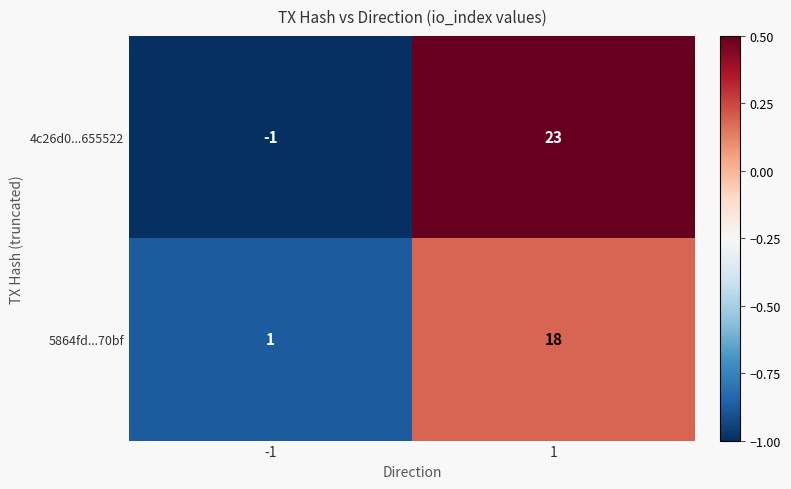

Reading left to right, list all the values displayed in this chart.

4c26d0...655522: -1	23
5864fd...70bf: 1	18